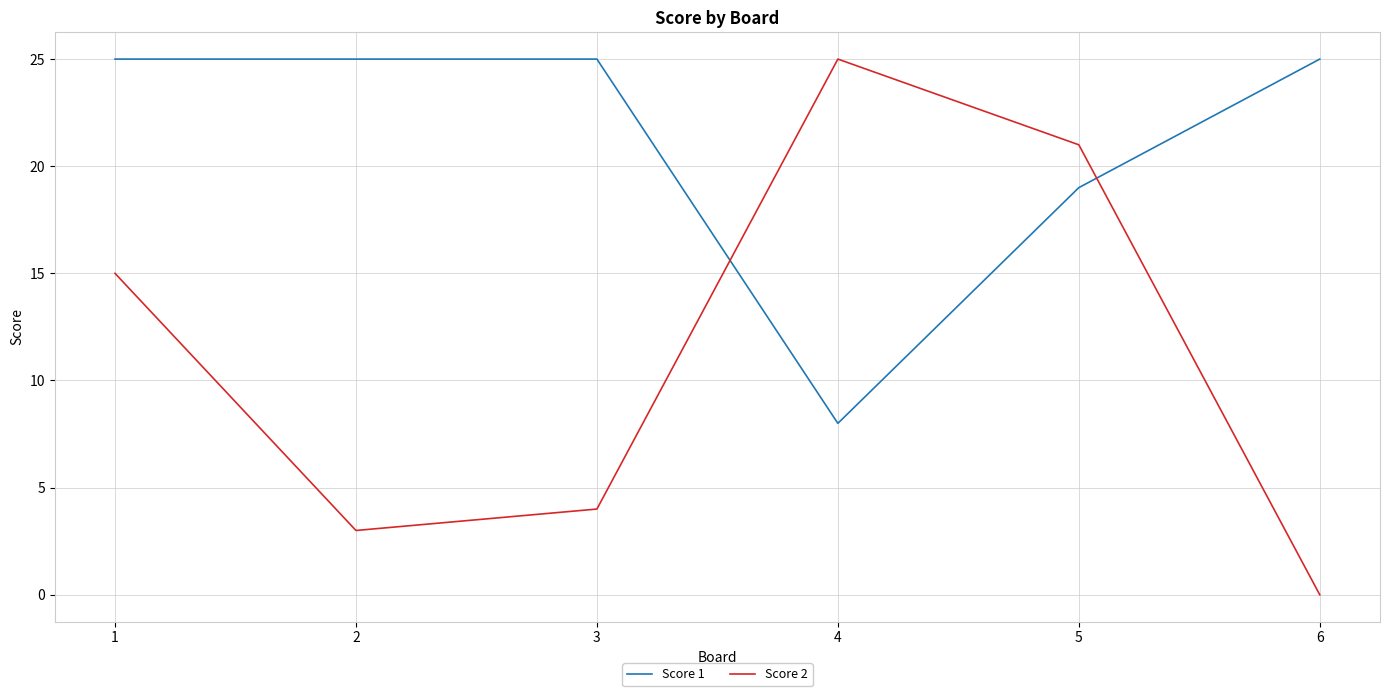

Which label corresponds to the smallest value in the chart?

6